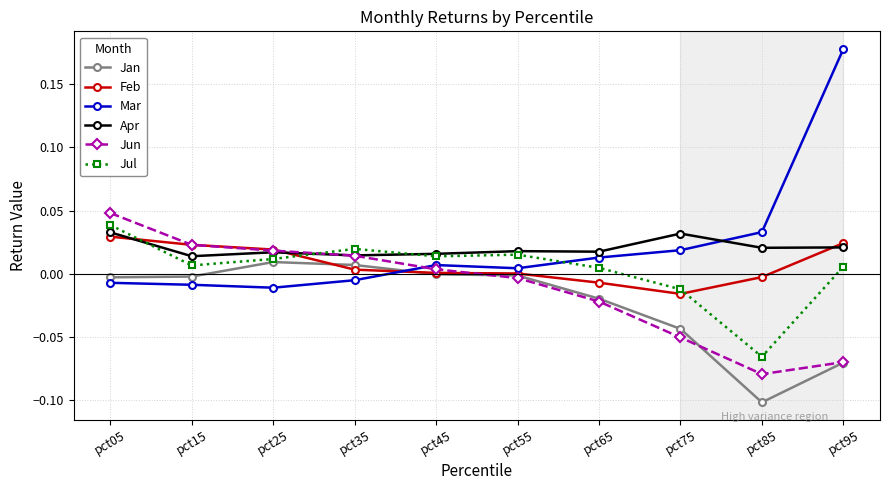

At how many categories does at least one series exceed 0?

10